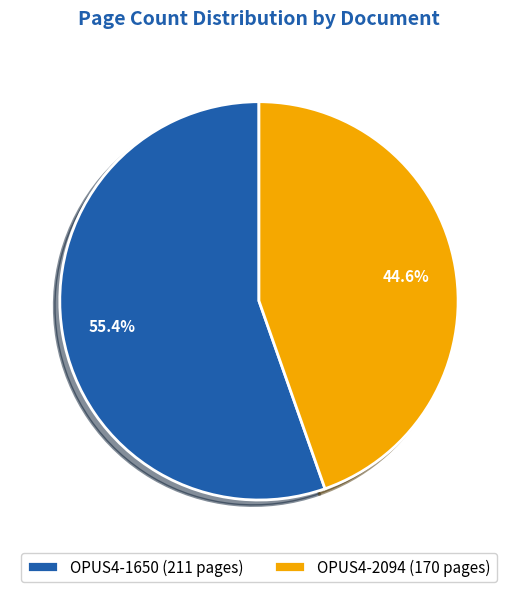

To the nearest percent, what is the difference between the largest and smallest slice percentages?

11%